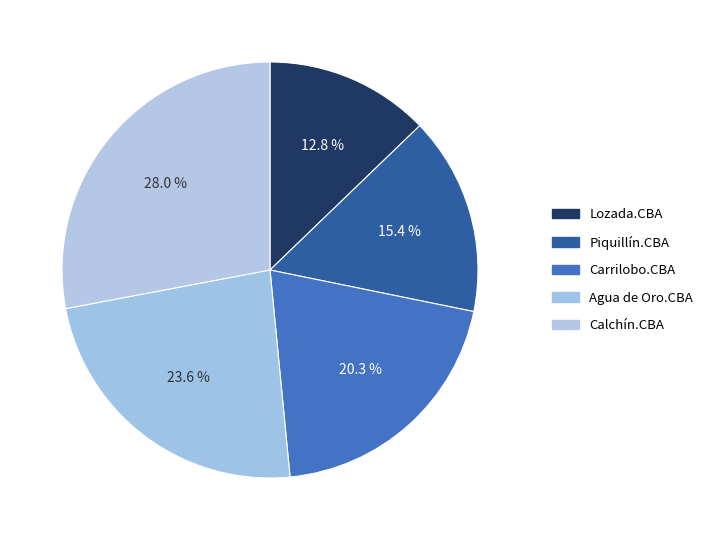

Does Agua de Oro.CBA represent more than half of the total?

No